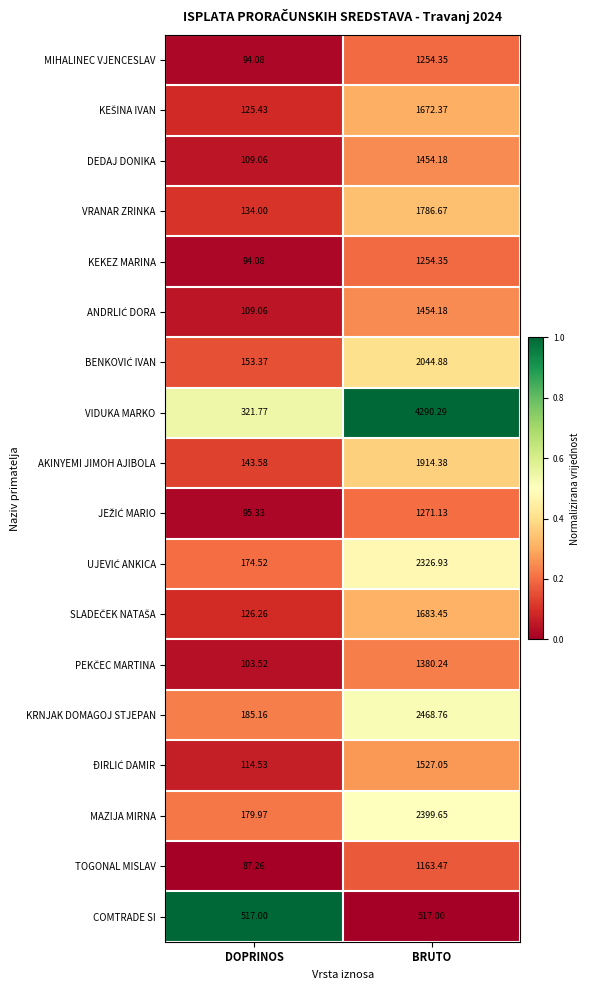

Which label corresponds to the smallest value in the chart?

DOPRINOS